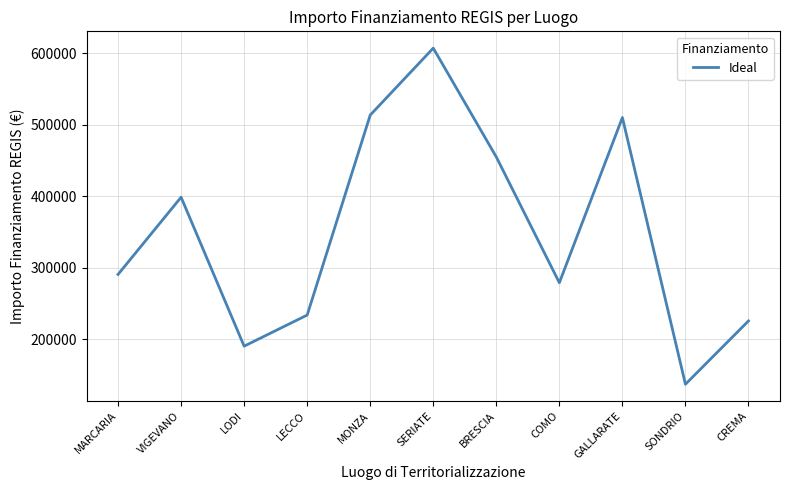

How many interior local valleys (lower than both neighbors) does the data have?

3